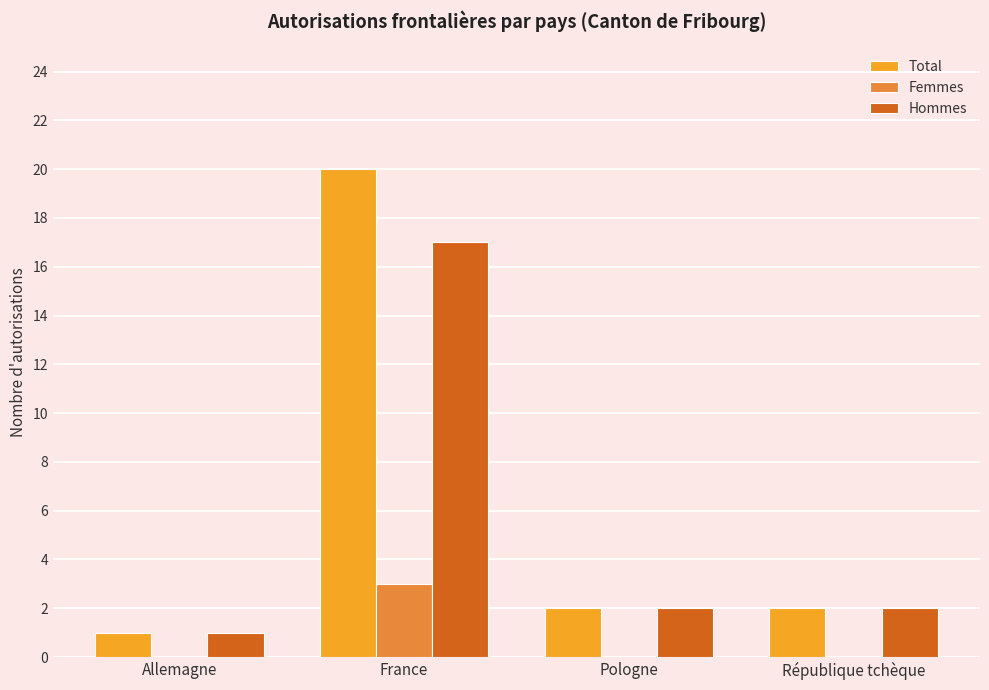

Which category has the highest value across all series?

France